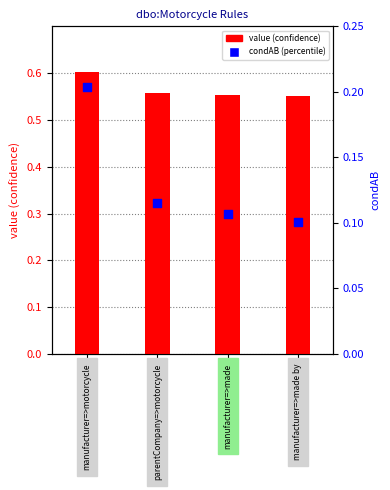

Is the value of value at parentCompany=>motorcycle greater than the value of condAB at manufacturer=>made by?

Yes